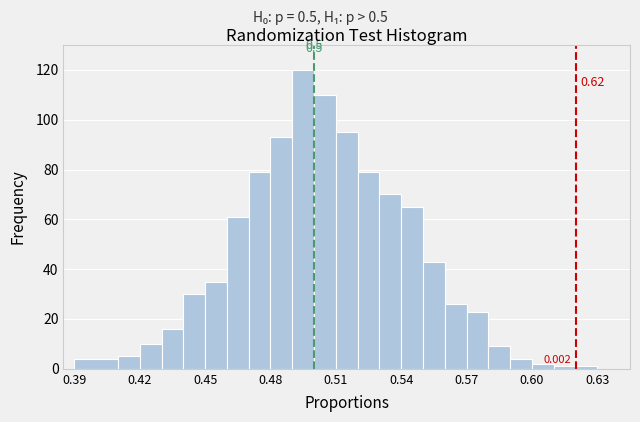

Read against the x-axis, roughly where is the centre of the tallest bar?

0.495